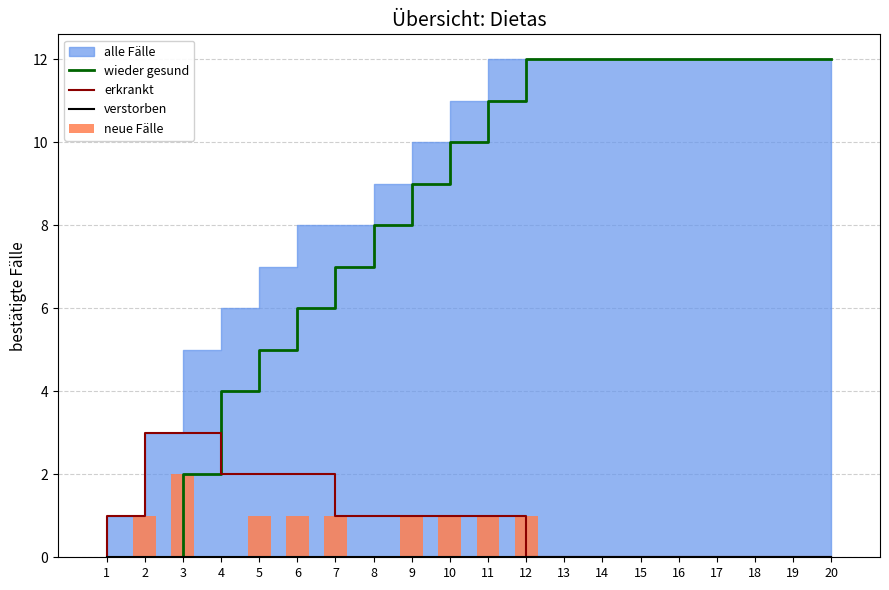

Is it true that erkrankt equals 0 at 10?

False